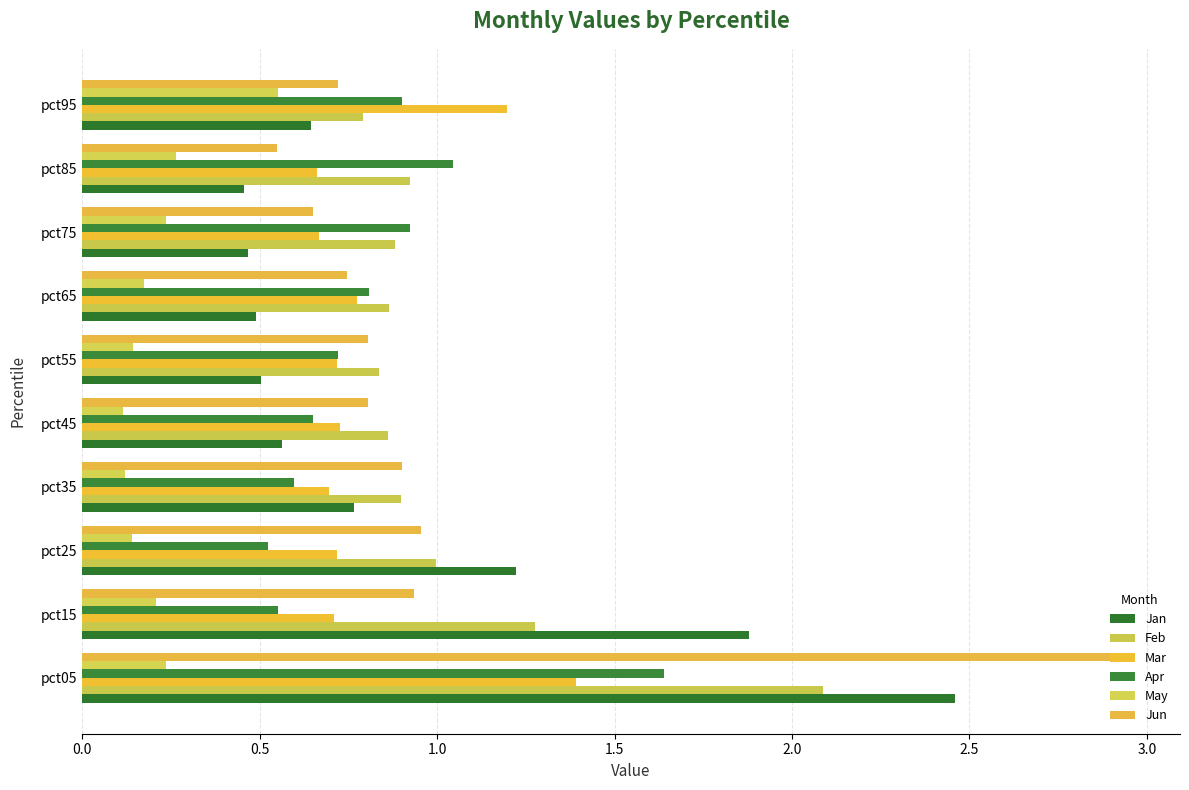

Count the number of categories in the chart.

10